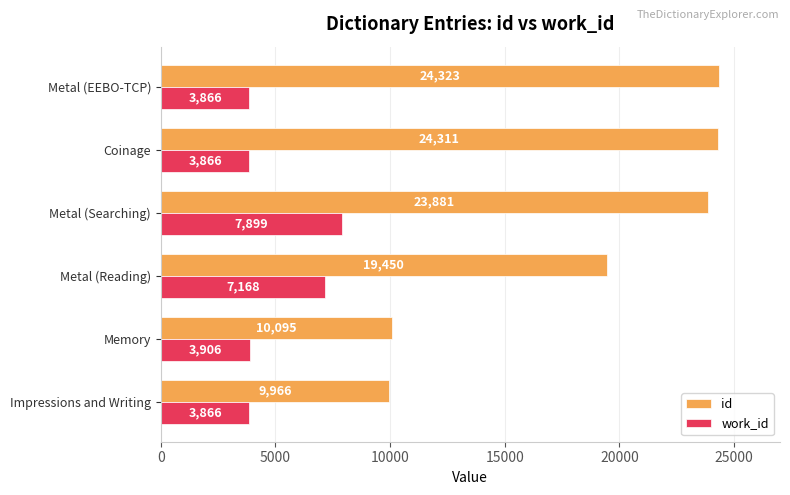

What are all the series names shown in the legend?

id, work_id